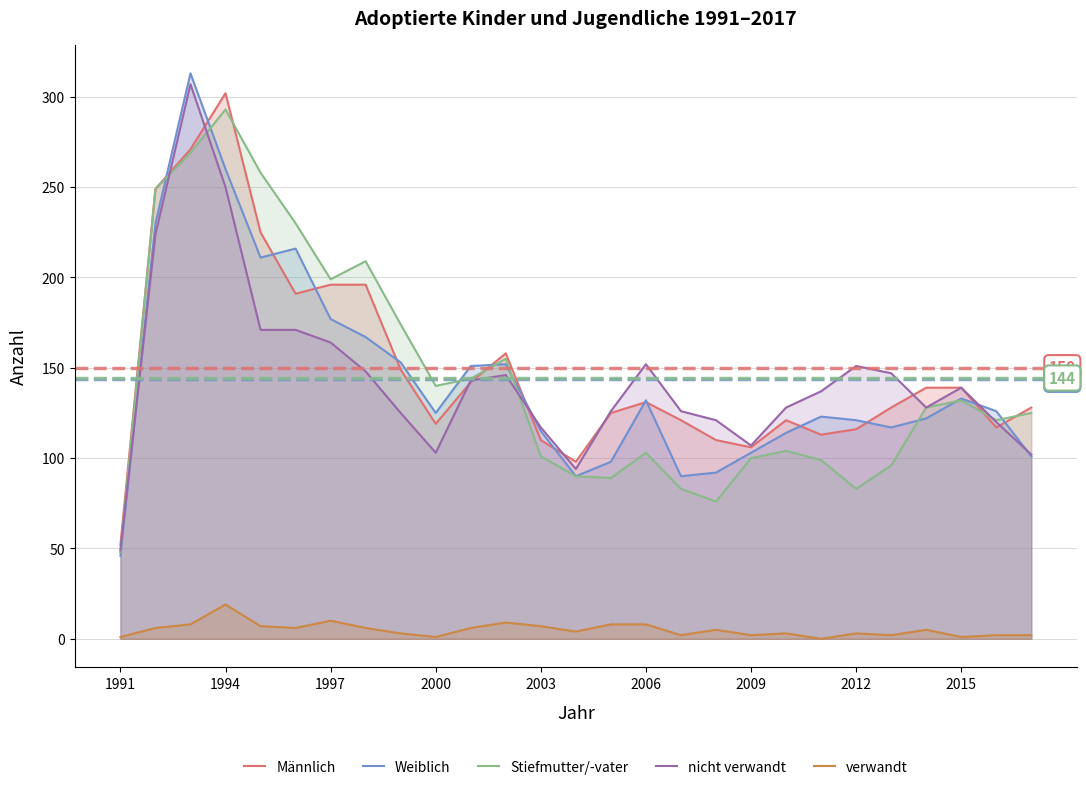

At how many categories does at least one series exceed 212?

5